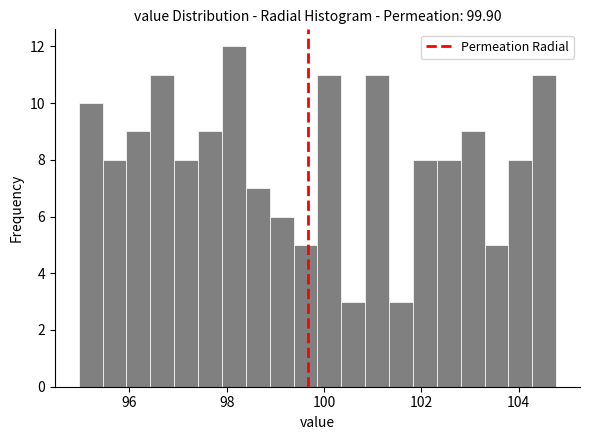

Read against the x-axis, roughly where is the centre of the tallest bar?

98.2